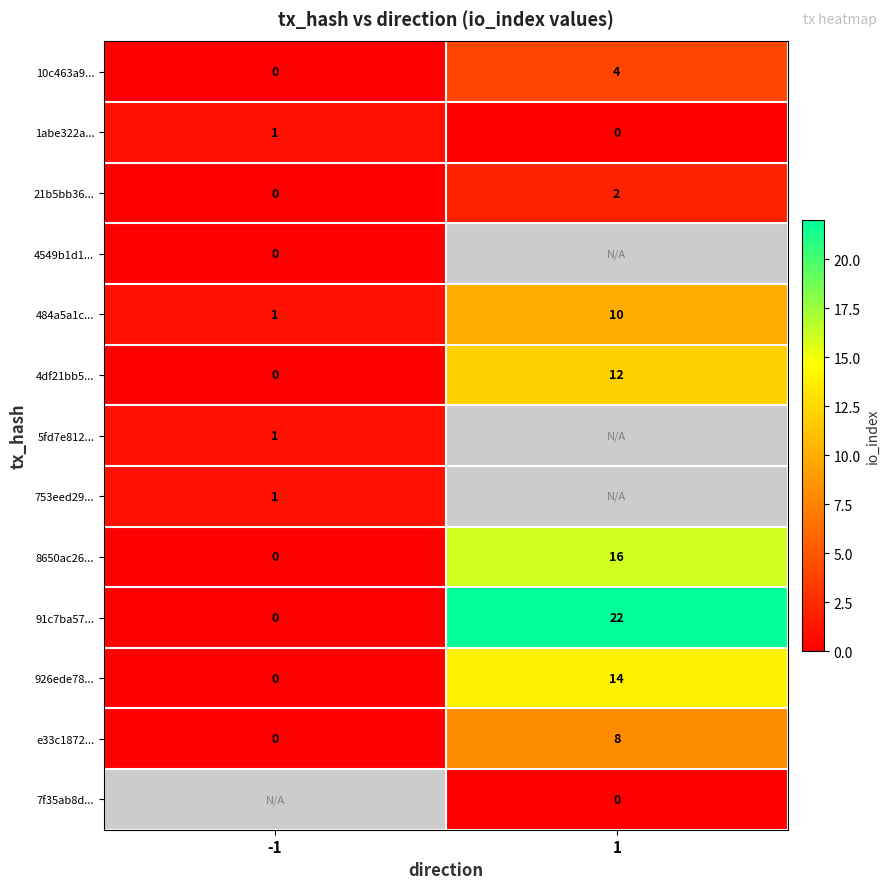

What is the sum of the 91c7ba57... values at -1 and 1?

22